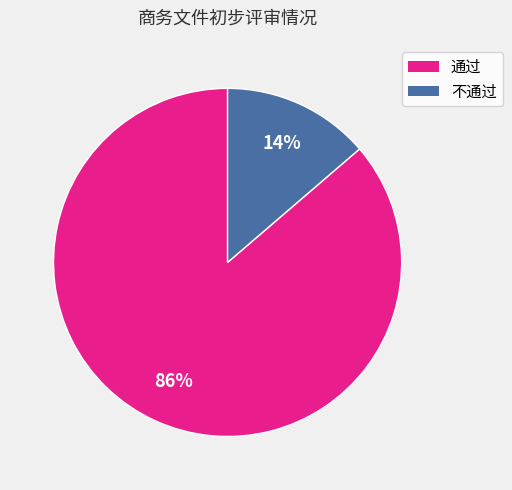

Between 通过 and 不通过, which is larger?

通过